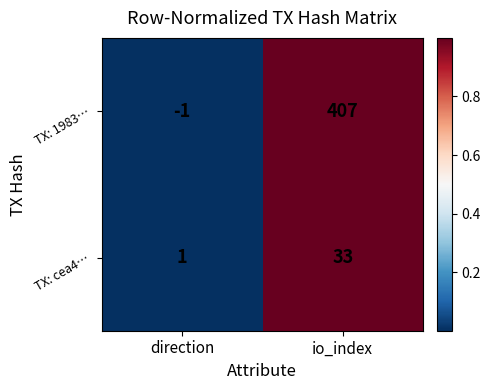

Which series has the widest spread of values?

TX: 1983…